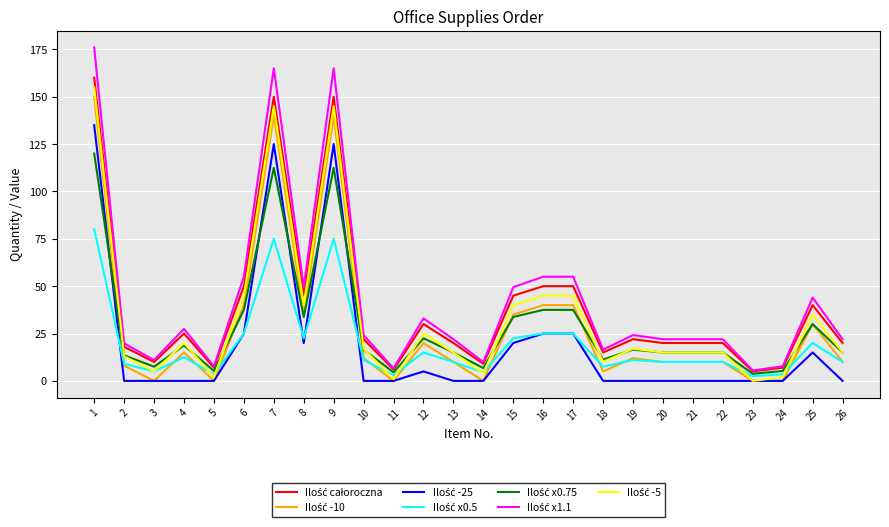

What is the maximum value shown in the chart?

176.0